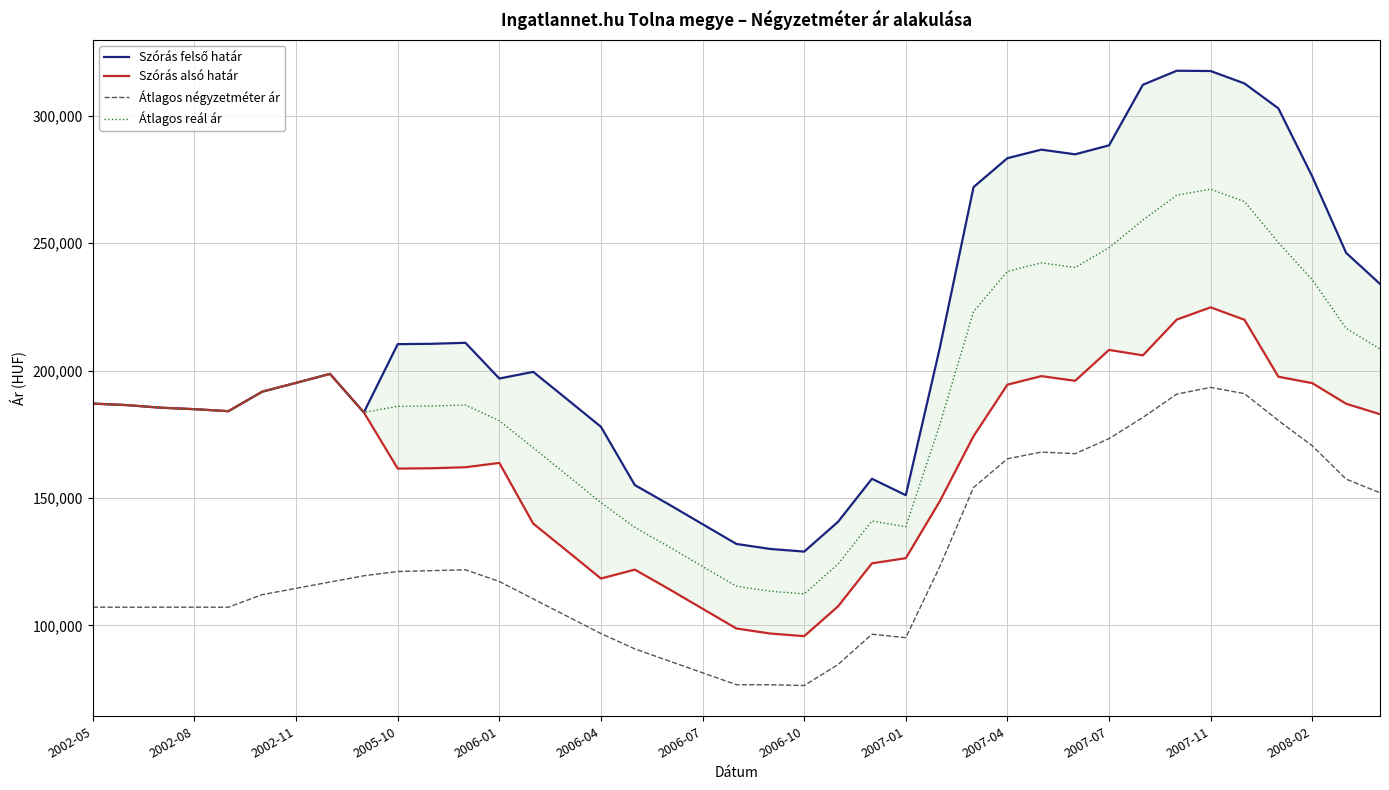

True or false: Átlagos négyzetméter ár has a value of 107142 at 2002-08.

True